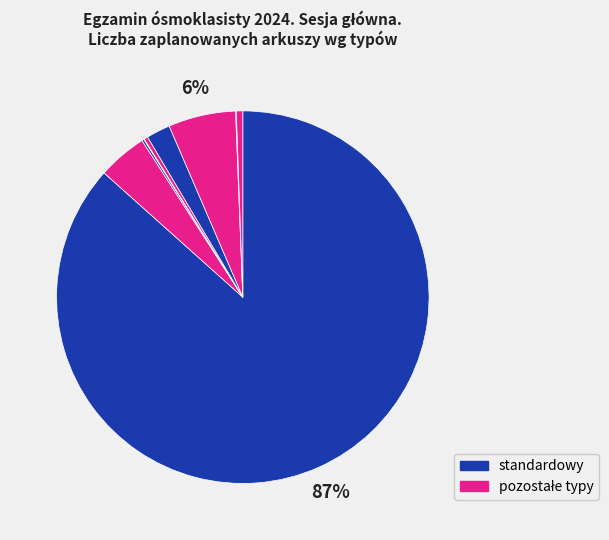

To the nearest percent, what is the average slice percentage?

10%